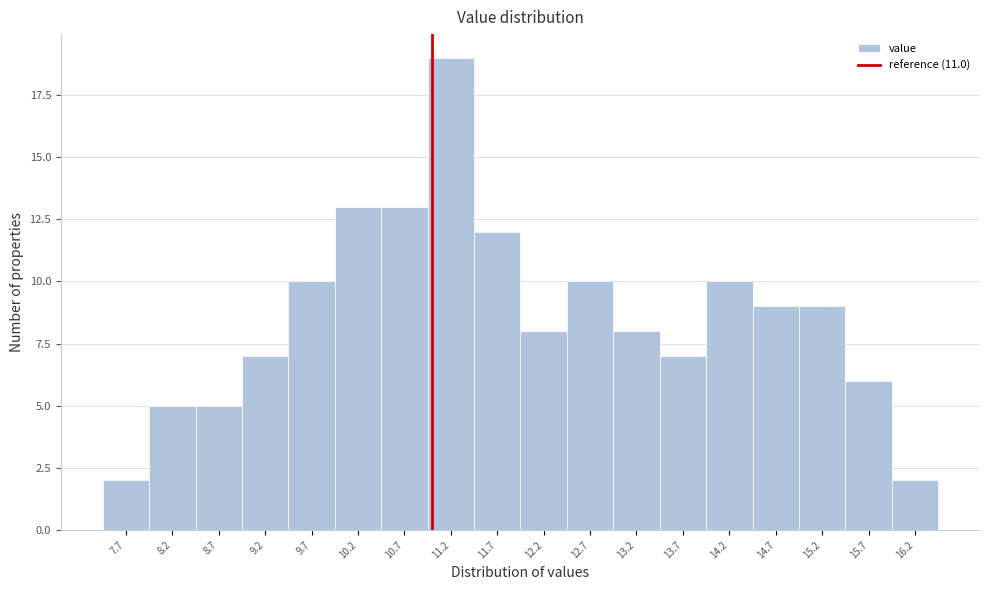

Reading left to right, transcribe this chart: for each bar, give the range it covers on the x-axis and its height. The values are not printed on the chart, so give them approximately, as read against the axis.

7.45 to 7.95: 2
7.95 to 8.45: 5
8.45 to 8.95: 5
8.95 to 9.45: 7
9.45 to 9.95: 10
9.95 to 10.45: 13
10.45 to 10.95: 13
10.95 to 11.45: 19
11.45 to 11.95: 12
11.95 to 12.45: 8
12.45 to 12.95: 10
12.95 to 13.45: 8
13.45 to 13.95: 7
13.95 to 14.45: 10
14.45 to 14.95: 9
14.95 to 15.45: 9
15.45 to 15.95: 6
15.95 to 16.45: 2